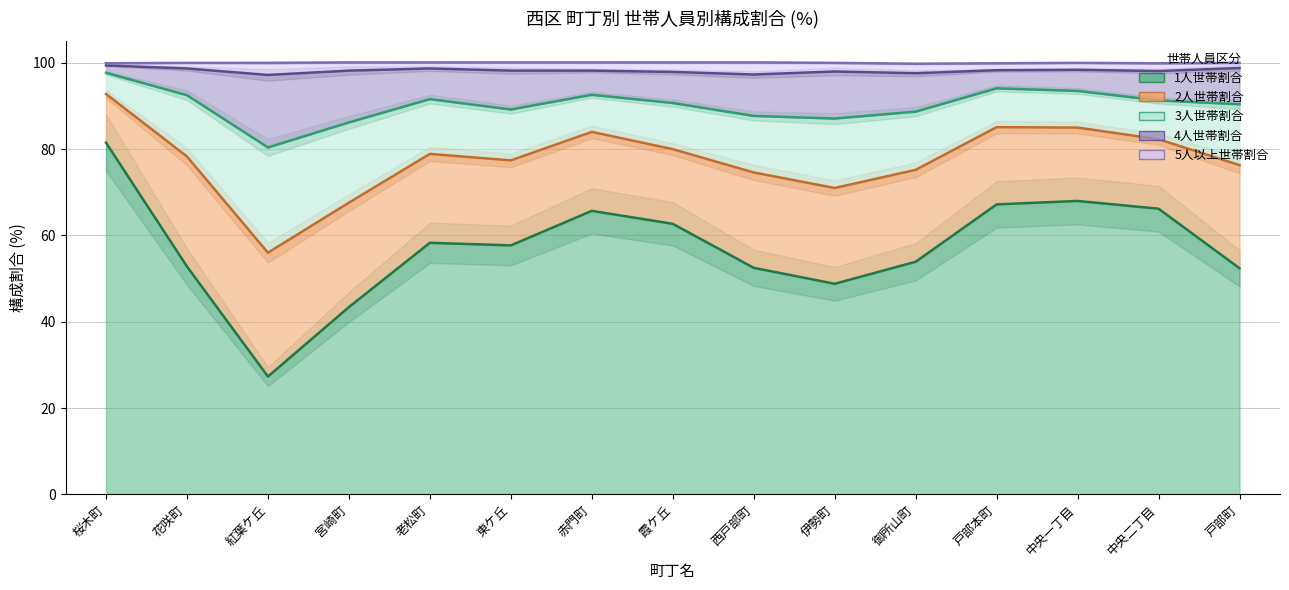

Which has a higher value, 宮崎町 or 伊勢町?

伊勢町